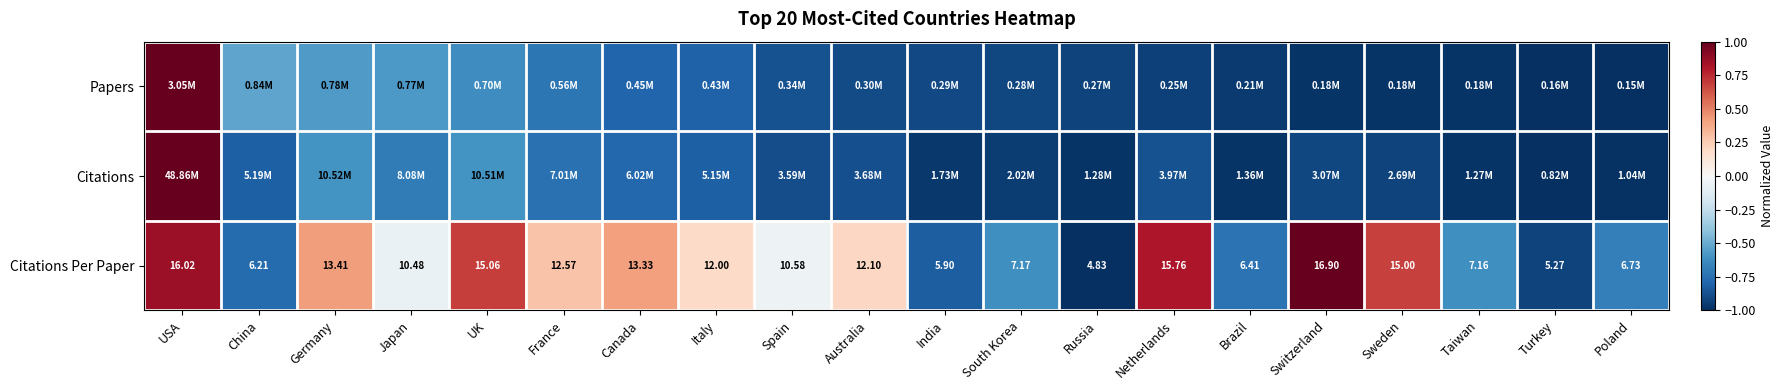

Where is Citations Per Paper nearest to the value 10?

Japan